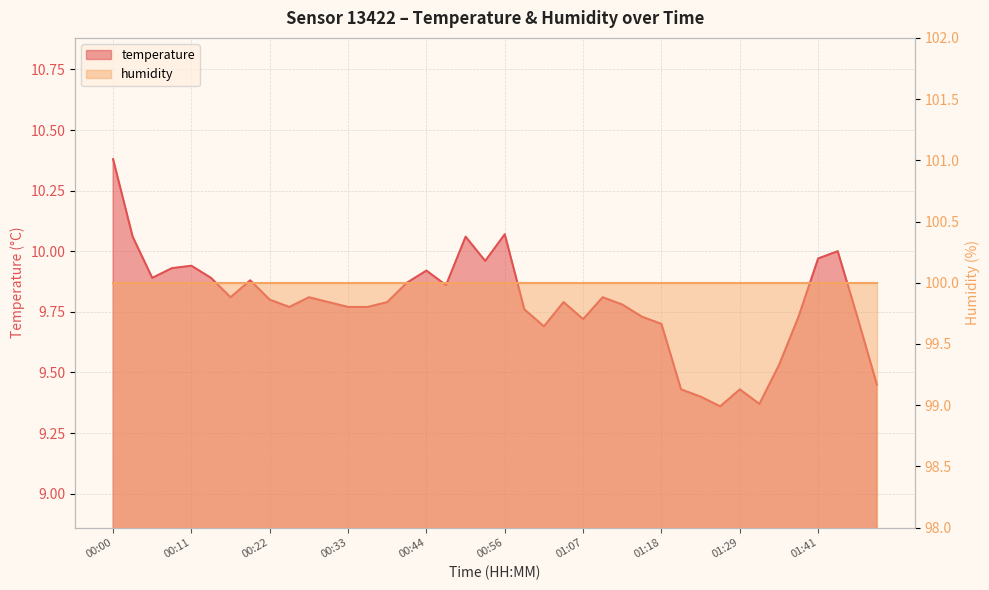

What is the smallest value displayed?

9.4